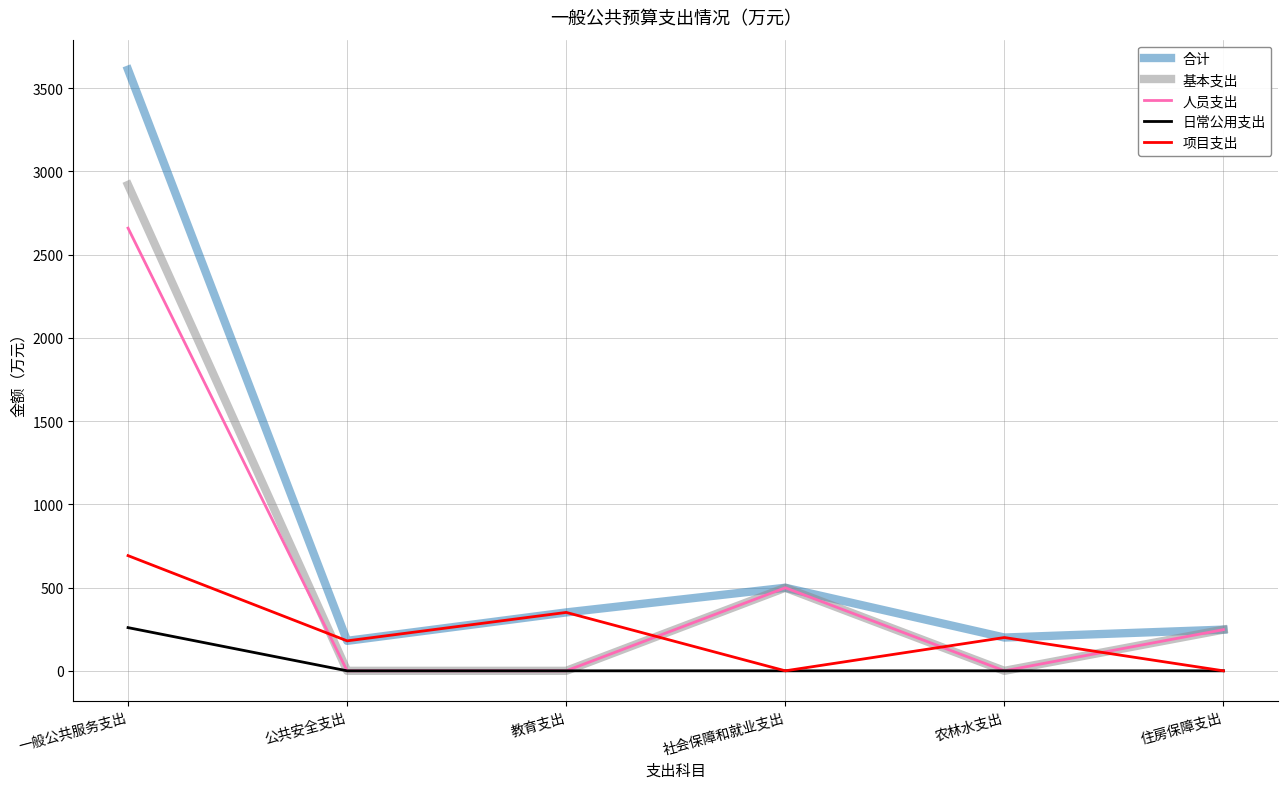

Reading right to left, what are all the values shown in this chart?

合计: 247.5	200.0	499.1	350.9	180.0	3611.0
基本支出: 247.5	0.0	499.1	0.0	0.0	2919.0
人员支出: 247.5	0.0	499.1	0.0	0.0	2659.5
日常公用支出: 0.0	0.0	0.0	0.0	0.0	259.5
项目支出: 0.0	200.0	0.0	350.9	180.0	692.0